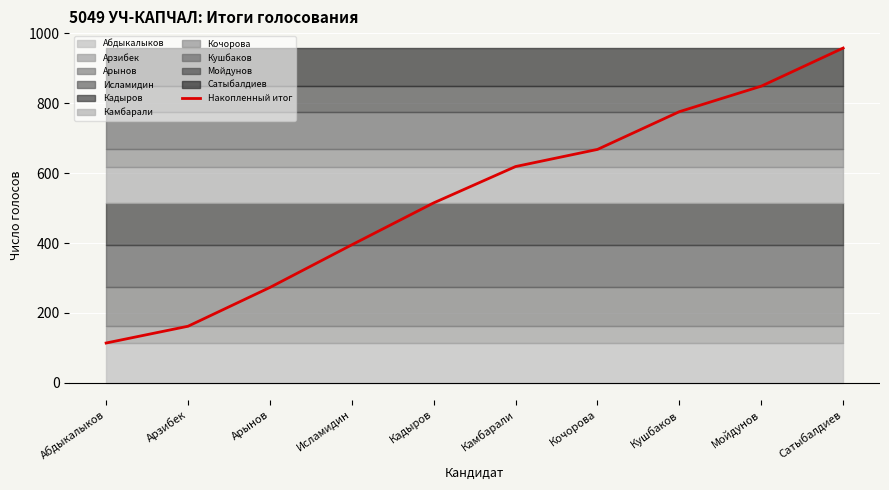

Reading left to right, what are all the values shown in this chart?

Абдыкалыков=114	Арзибек=162	Арынов=273	Исламидин=395	Кадыров=515	Камбарали=619	Кочорова=668	Кушбаков=776	Мойдунов=849	Сатыбалдиев=958